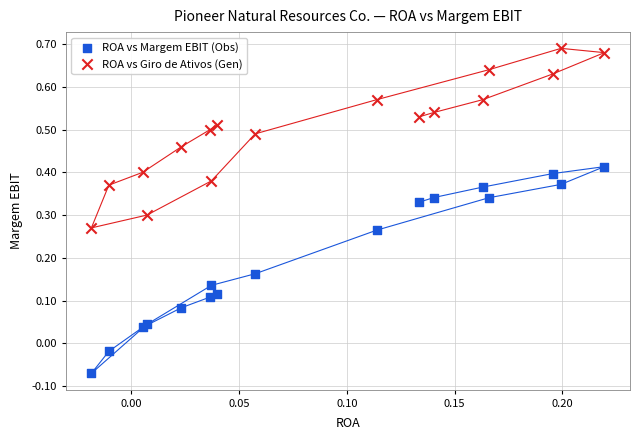

Which series reaches the maximum Y coordinate?

ROA vs Giro de Ativos (Gen)